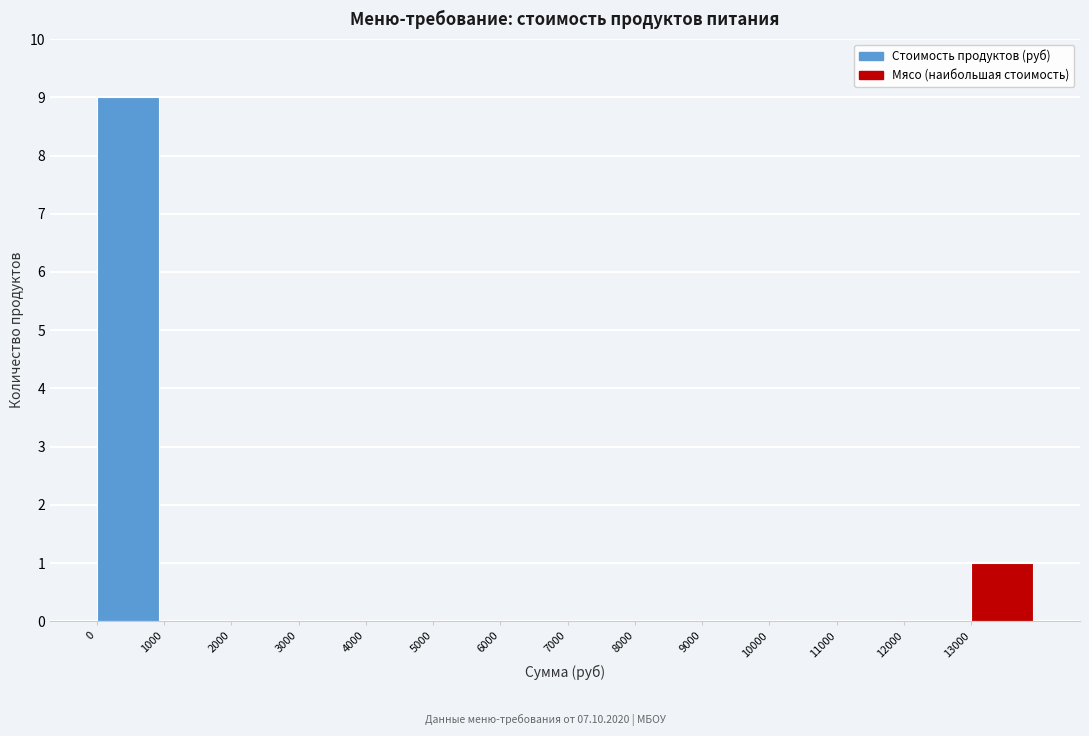

Which range on the x-axis has the tallest bar?

0 to 1000